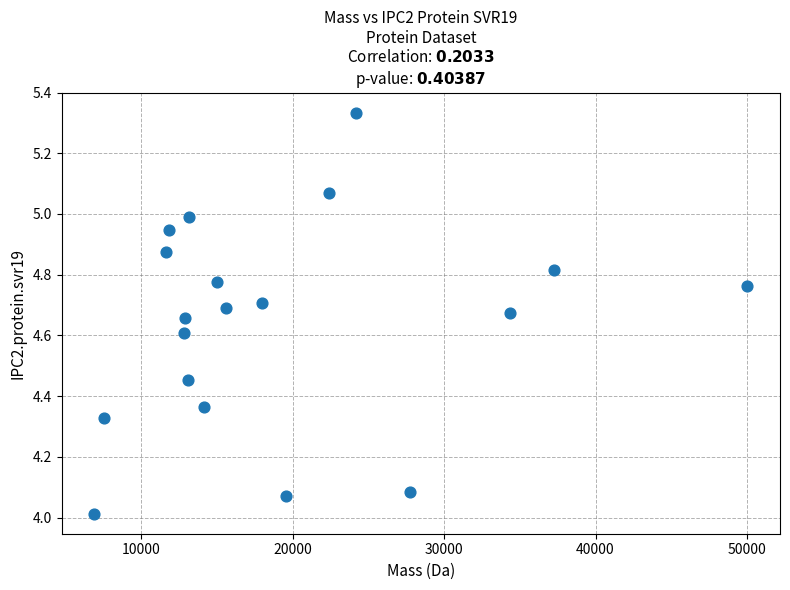

What is the range of X values (max minus min)?

43113.5